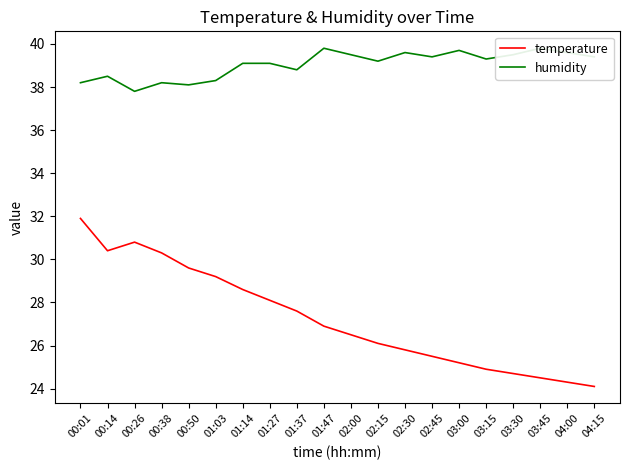

What is the difference between the temperature values at 03:30 and 02:00?

1.8